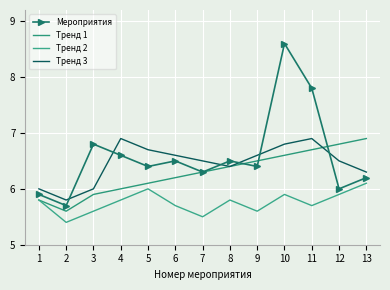

What is the difference between the highest and lowest values at 5?

0.7